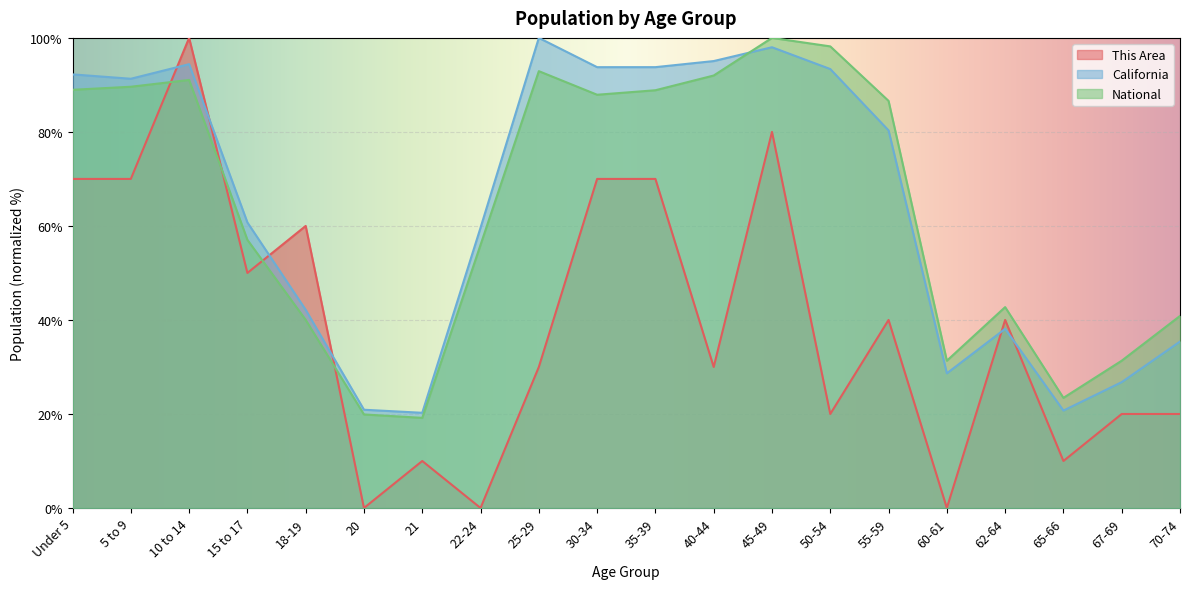

Is it true that This Area equals 103.8 at 30-34?

False